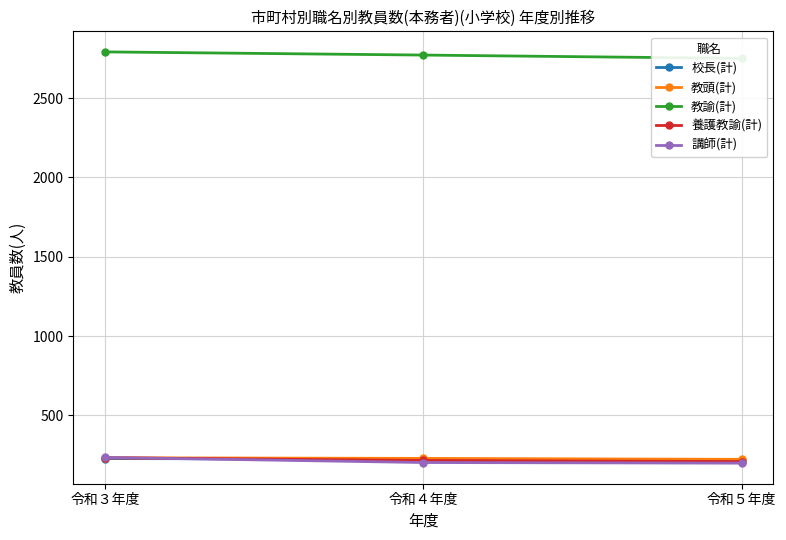

Which category has the highest value across all series?

令和３年度